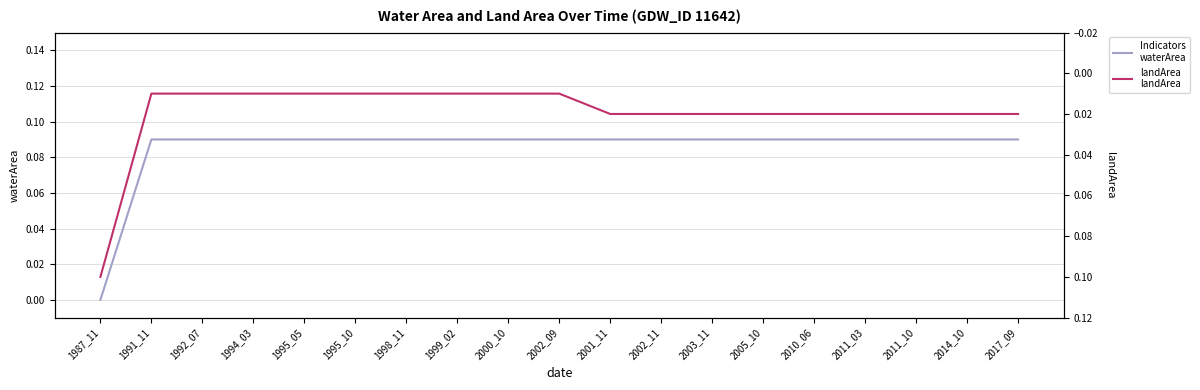

Which category has the highest value across all series?

1987_11